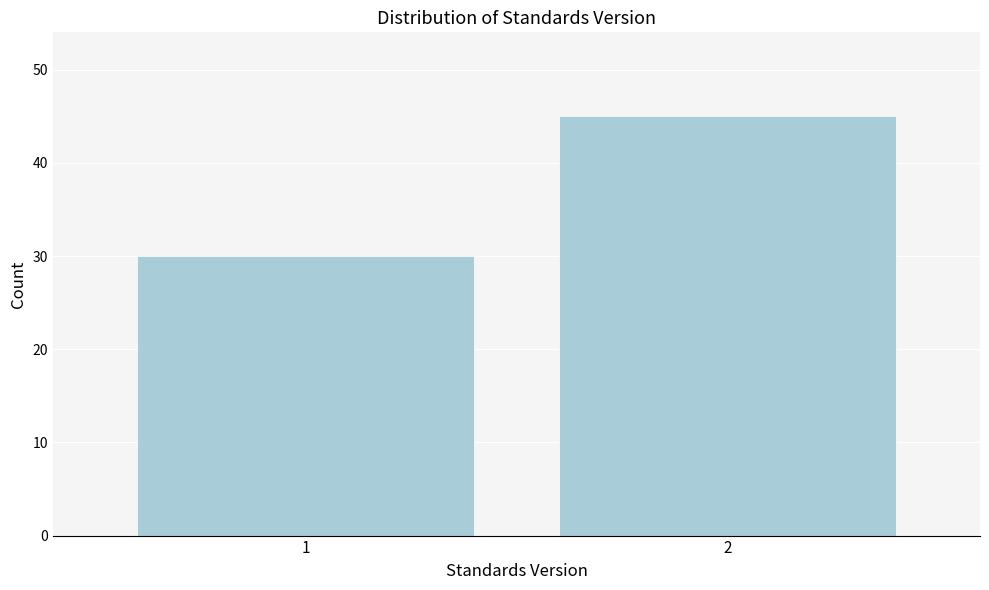

Reading right to left, extract all data points from this chart.

2=45	1=30